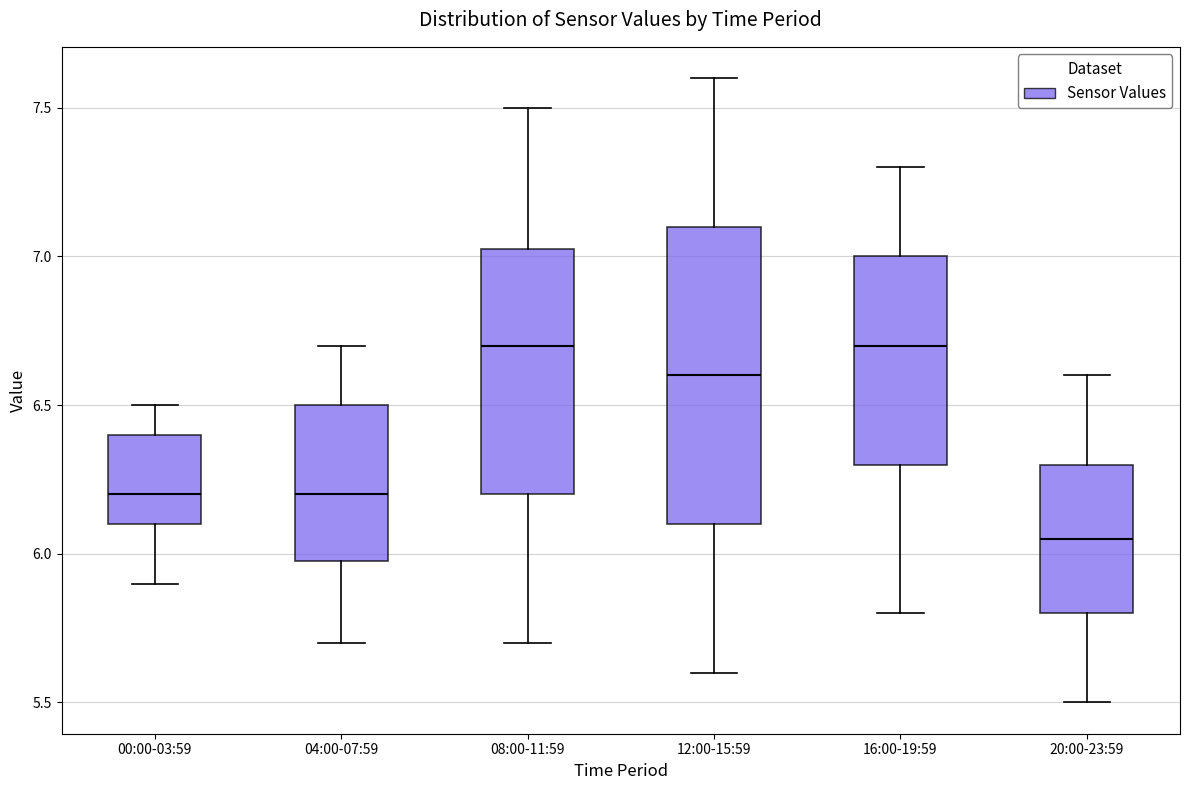

Comparing the boxes themselves (not the whiskers), which one is the tallest?

12:00-15:59